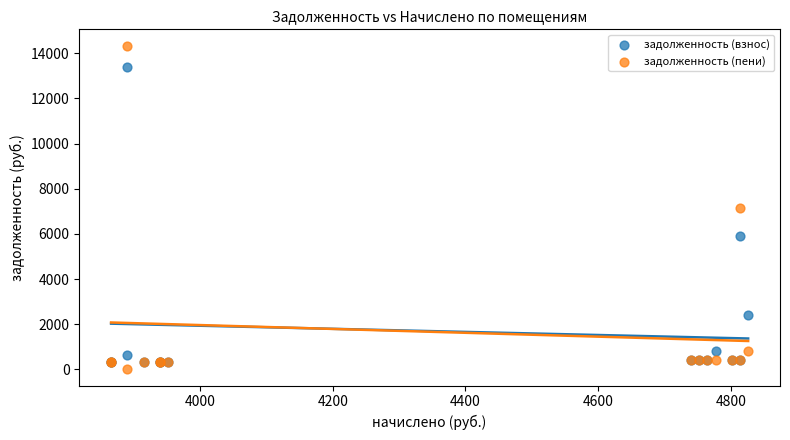

In the задолженность (взнос) series, what Y value is closest to 6844?

5926.1